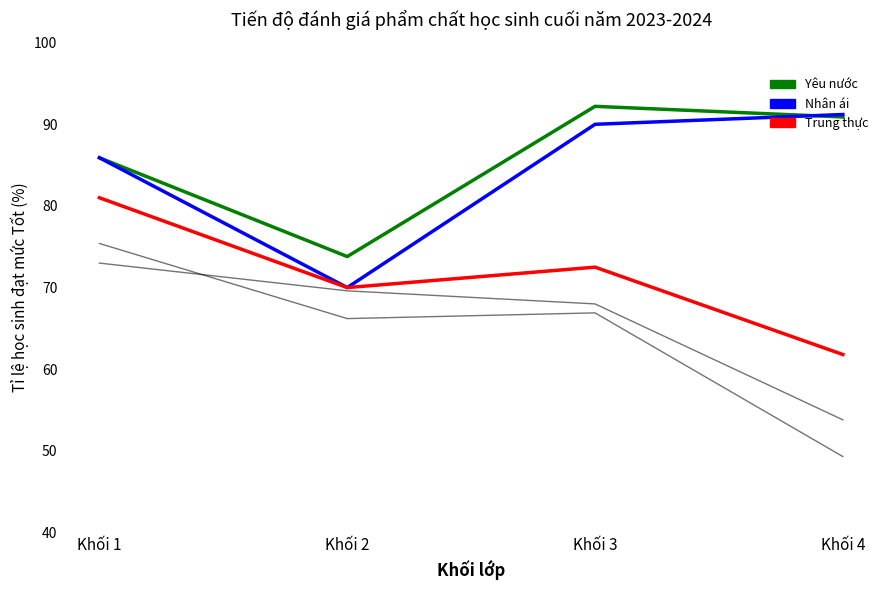

Reading left to right, what are all the values shown in this chart?

Chăm chỉ (Tốt %): 75.4	66.2	66.9	49.3
Trách nhiệm (Tốt %): 73.0	69.6	68.0	53.8
Yêu nước (Tốt %): 85.9	73.8	92.2	90.9
Nhân ái (Tốt %): 85.9	70.0	90.0	91.2
Trung thực (Tốt %): 81.0	70.0	72.5	61.8